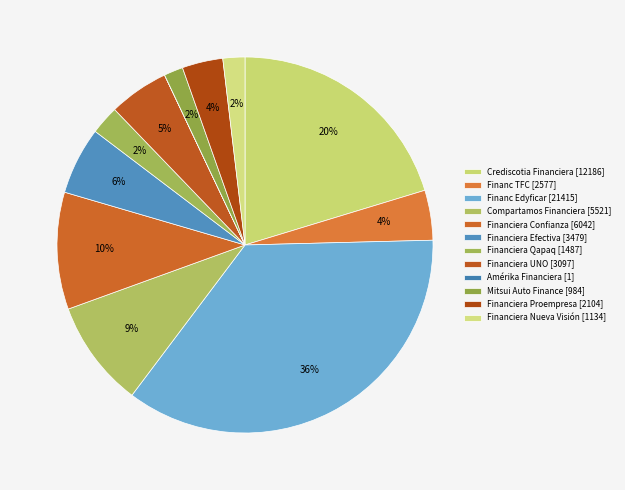

Is there any slice that represents more than half of the pie?

No